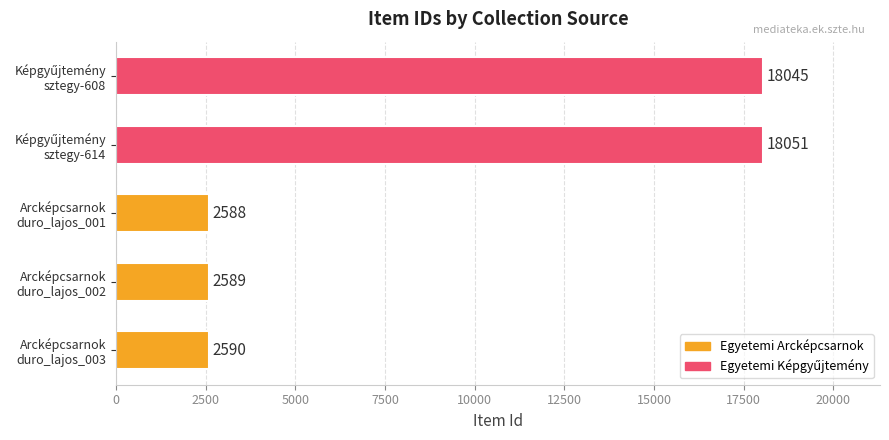

What is the difference between the maximum and minimum values?

15463